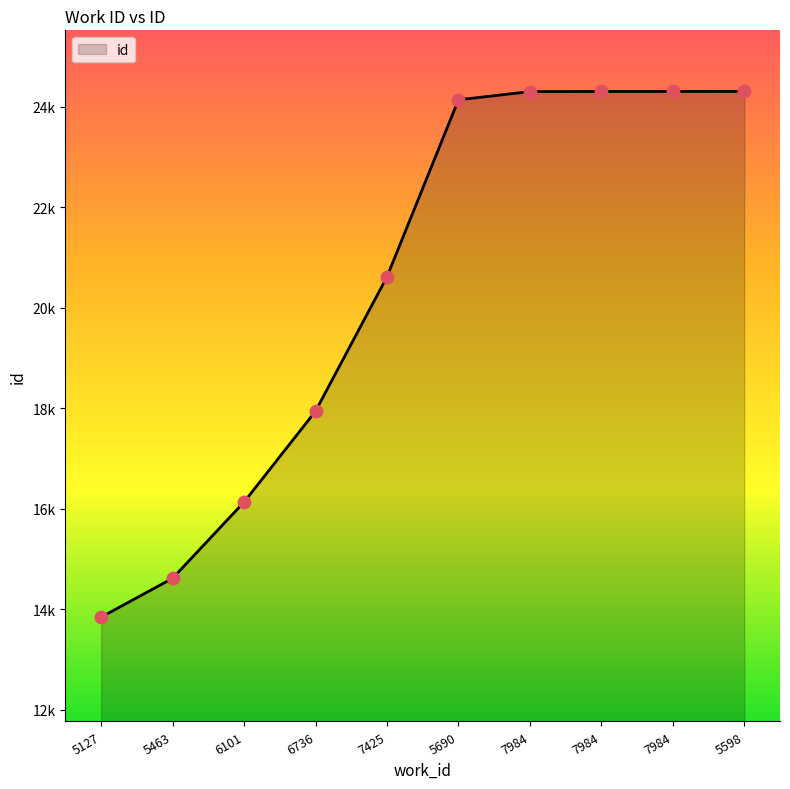

Which has a higher value, 5690 or 5598?

5598